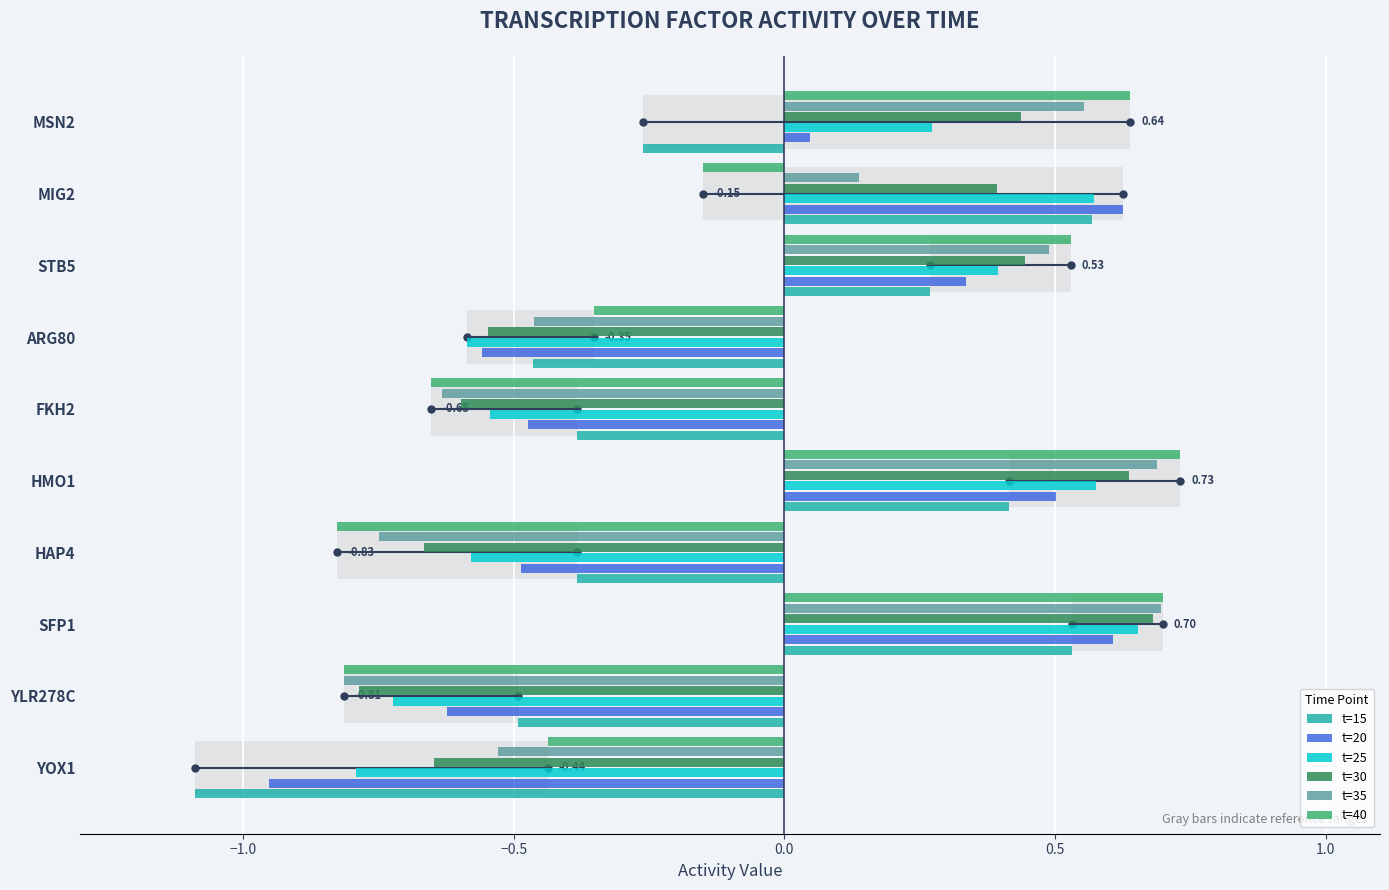

What is the difference between the maximum and second lowest values in the t=20 series?

1.2